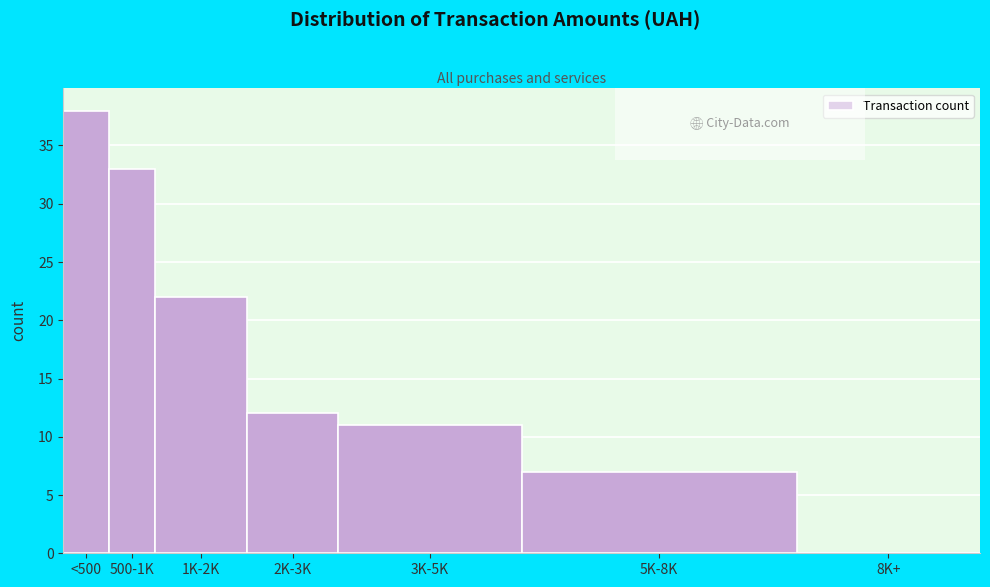

Reading left to right, transcribe all the data shown in this chart.

<500=38	500-1K=33	1K-2K=22	2K-3K=12	3K-5K=11	5K-8K=7	8K+=0